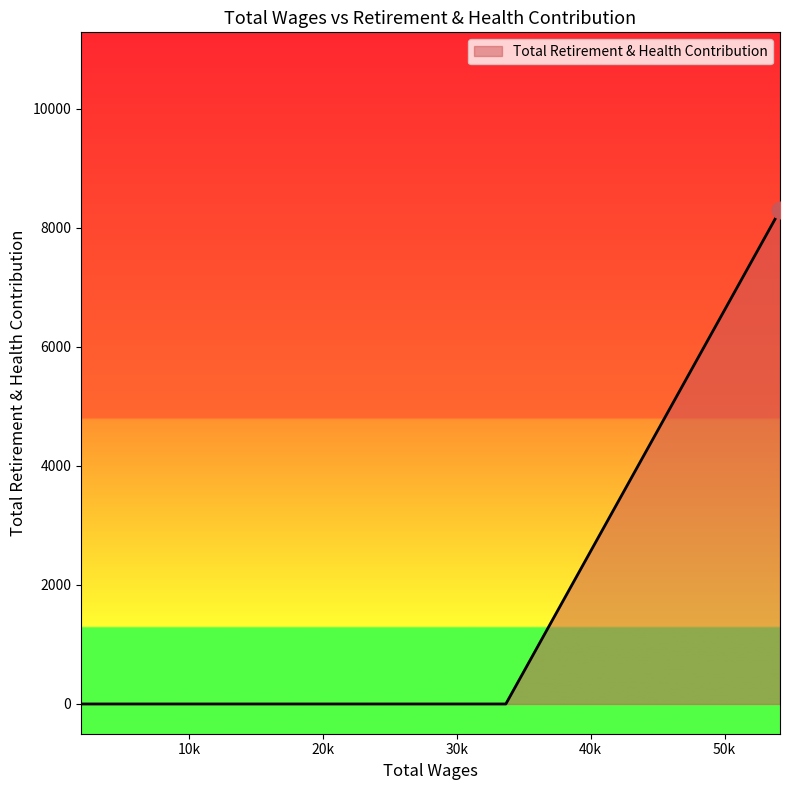

What is the greatest value displayed?

8298